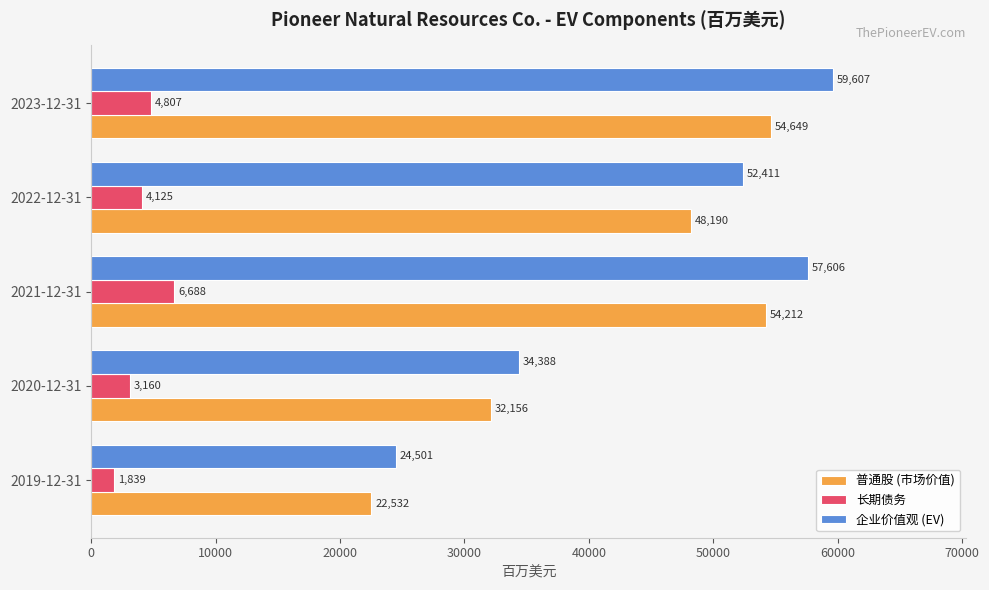

At which category is the sum across all series the highest?

2023-12-31